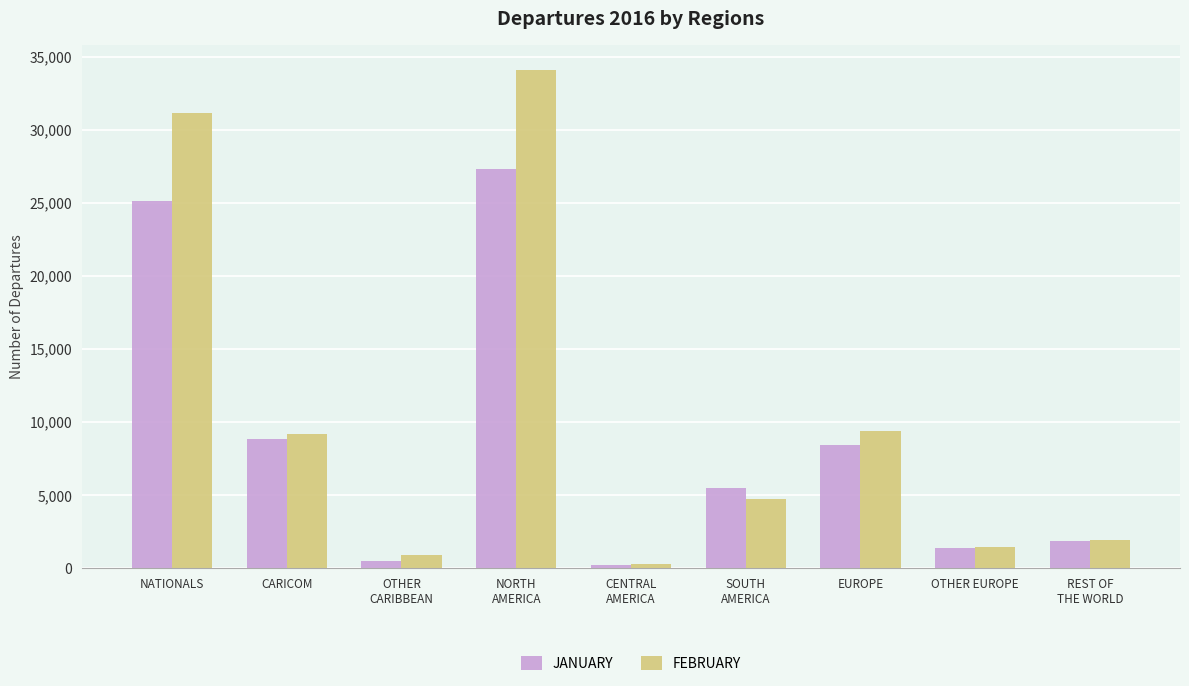

At which category does the chart reach its peak across all series?

NORTH
AMERICA